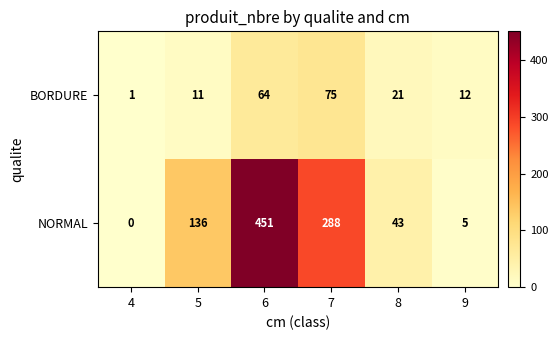

At which category does the chart reach its minimum across all series?

4